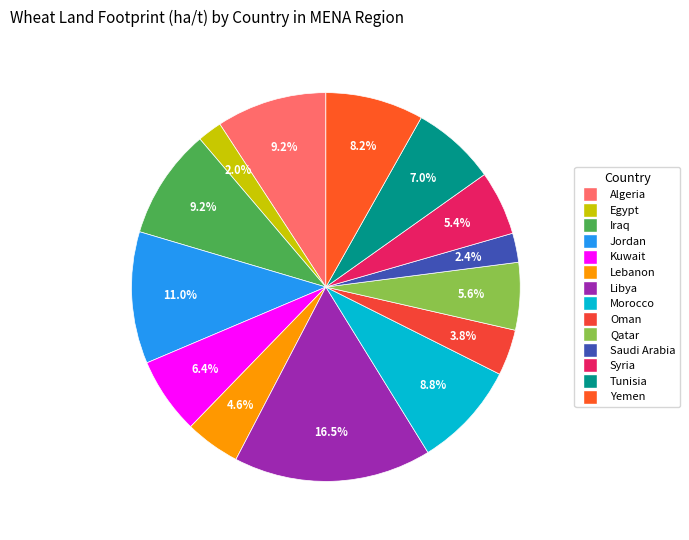

To the nearest percent, what portion does Tunisia represent?

7%